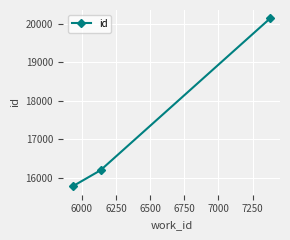

What is the value of the 2nd point from the left?

16190